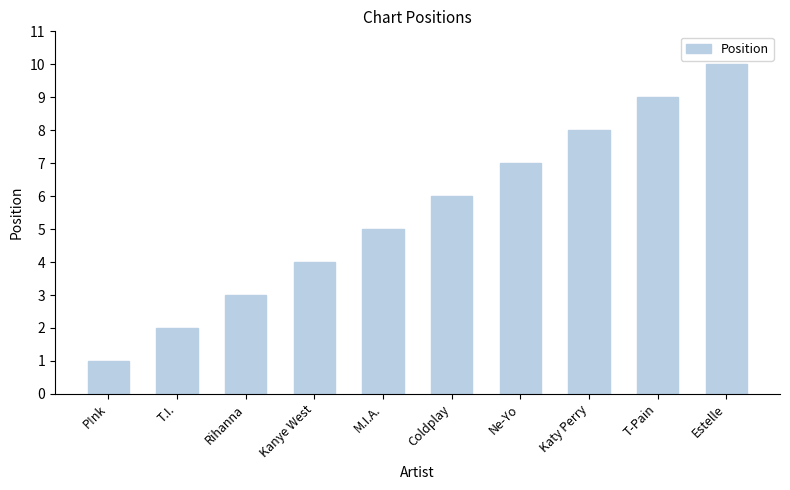

What value does the data have at Rihanna?

3